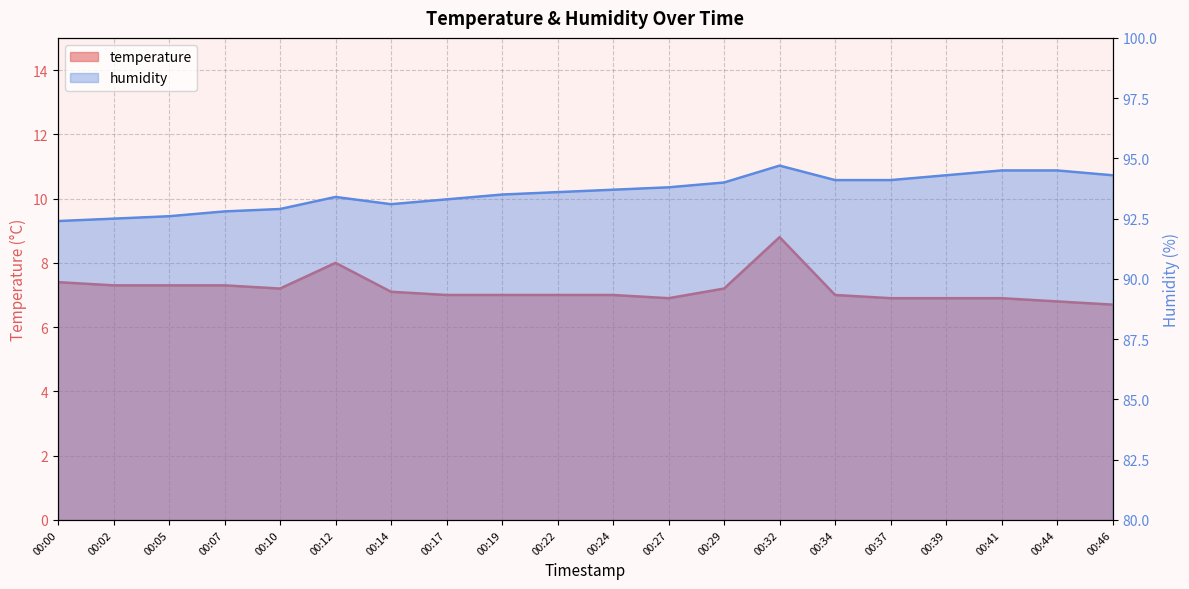

How many lines are shown in the chart?

2